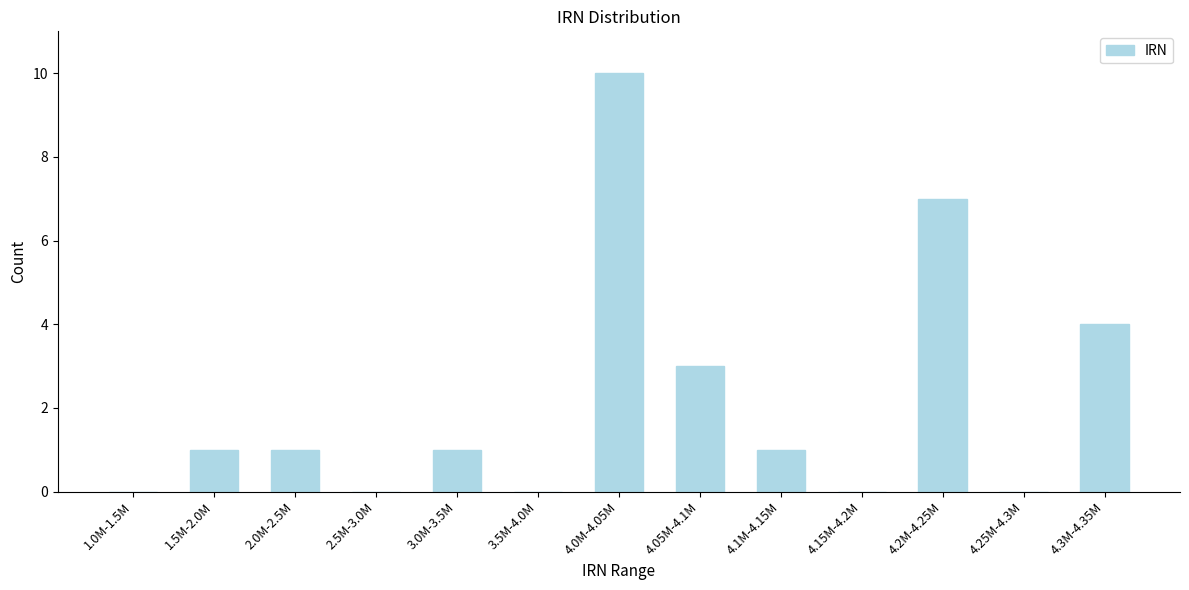

Reading left to right, list all the values displayed in this chart.

1.0M-1.5M=0	1.5M-2.0M=1	2.0M-2.5M=1	2.5M-3.0M=0	3.0M-3.5M=1	3.5M-4.0M=0	4.0M-4.05M=10	4.05M-4.1M=3	4.1M-4.15M=1	4.15M-4.2M=0	4.2M-4.25M=7	4.25M-4.3M=0	4.3M-4.35M=4